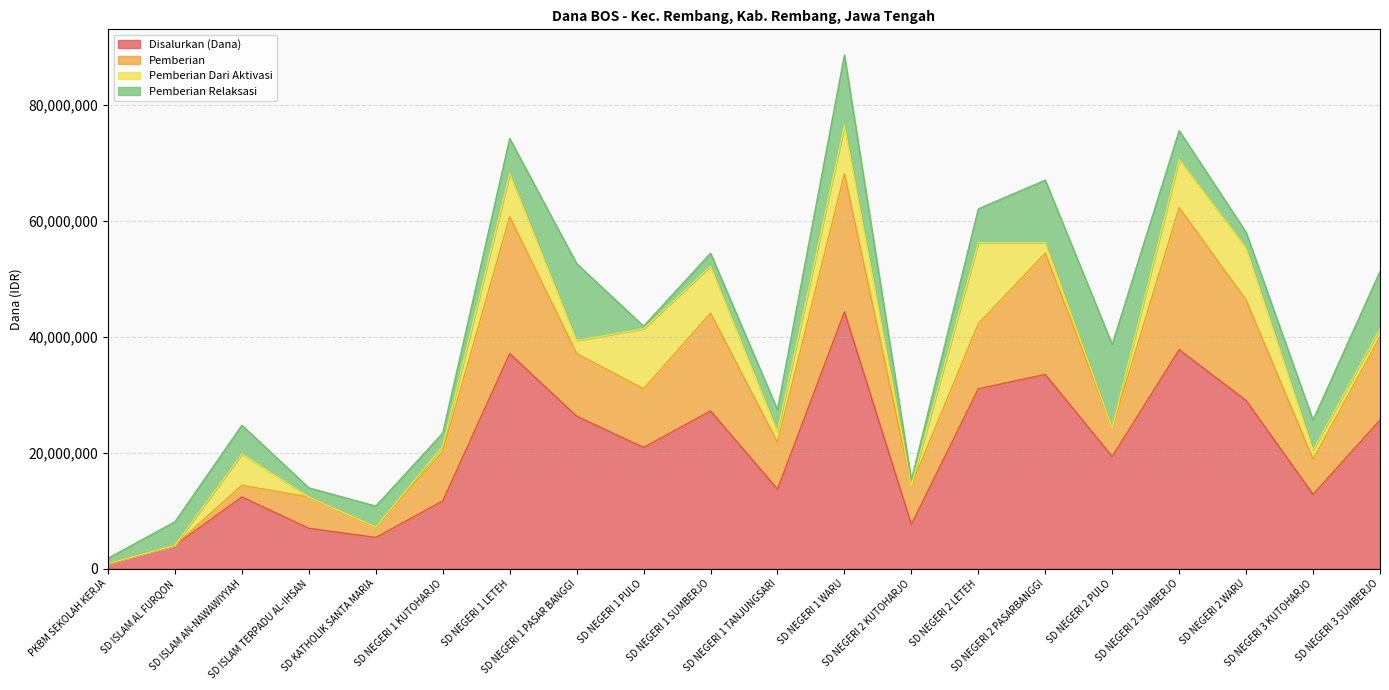

Is it true that Pemberian Relaksasi equals 14217275 at SD NEGERI 3 SUMBERJO?

False